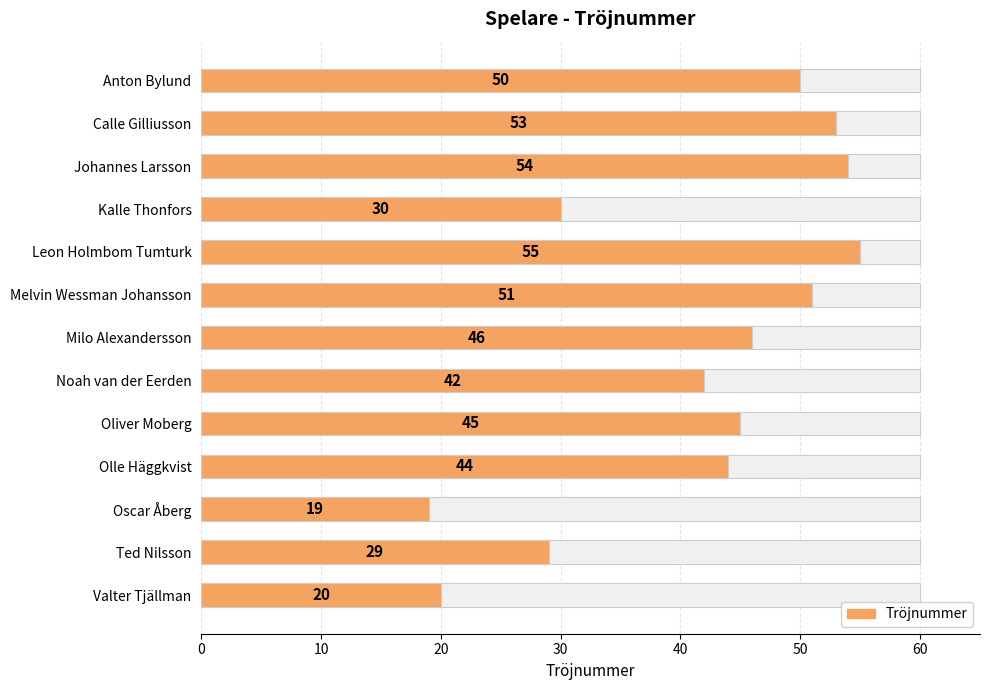

How many categories are shown in the chart?

13